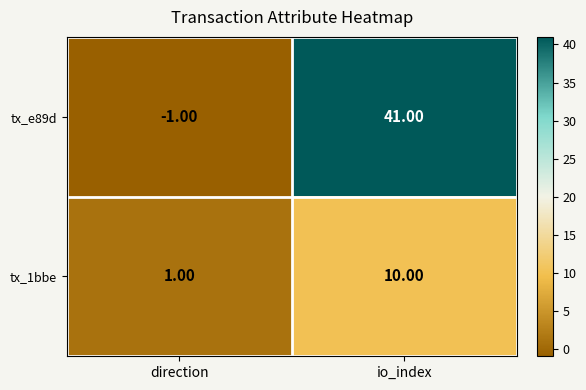

At which label does tx_1bbe reach its peak?

io_index